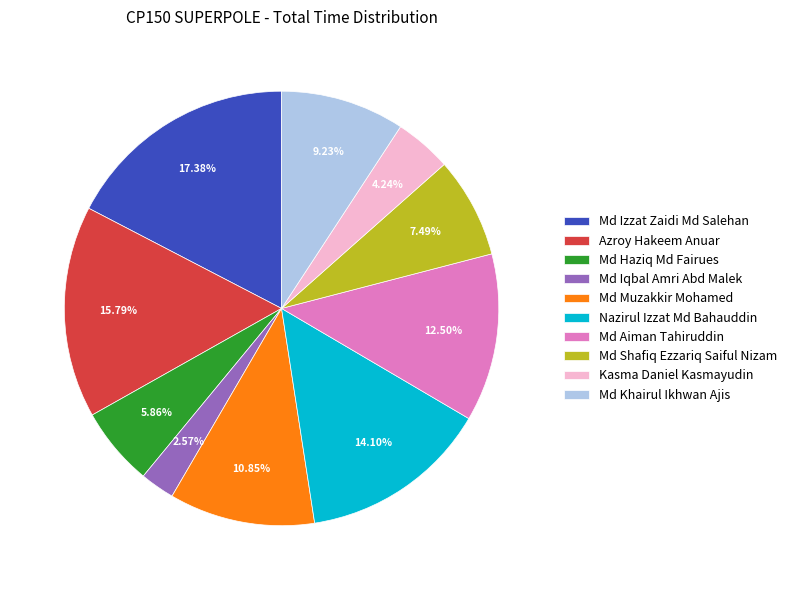

Which category has the smallest portion of the pie?

Md Iqbal Amri Abd Malek